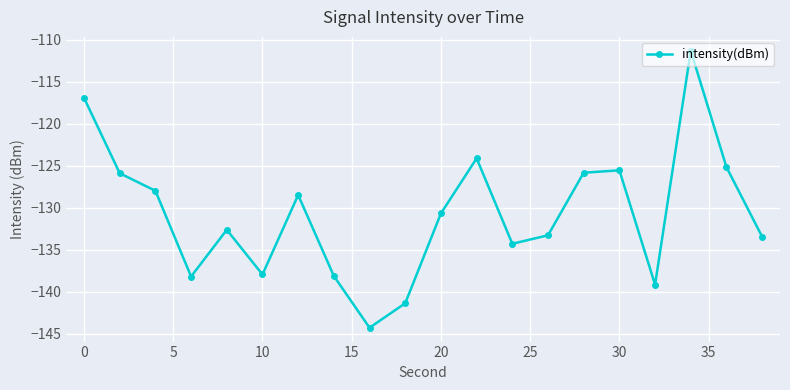

How many data points are less than -130?

11